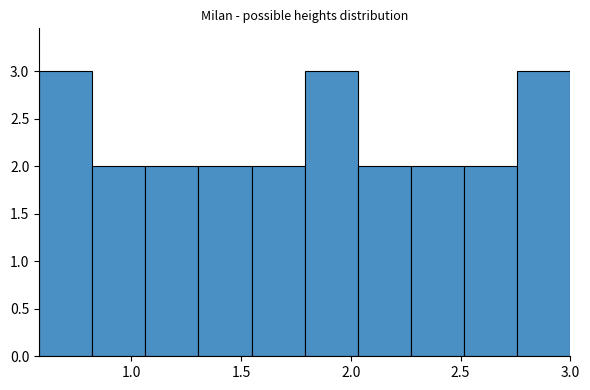

How tall is the bar that spans 1.55 to 1.80 on the x-axis? Neither the bar edges nor the heights are printed on the chart, so give them approximately, as read against the axes.

2